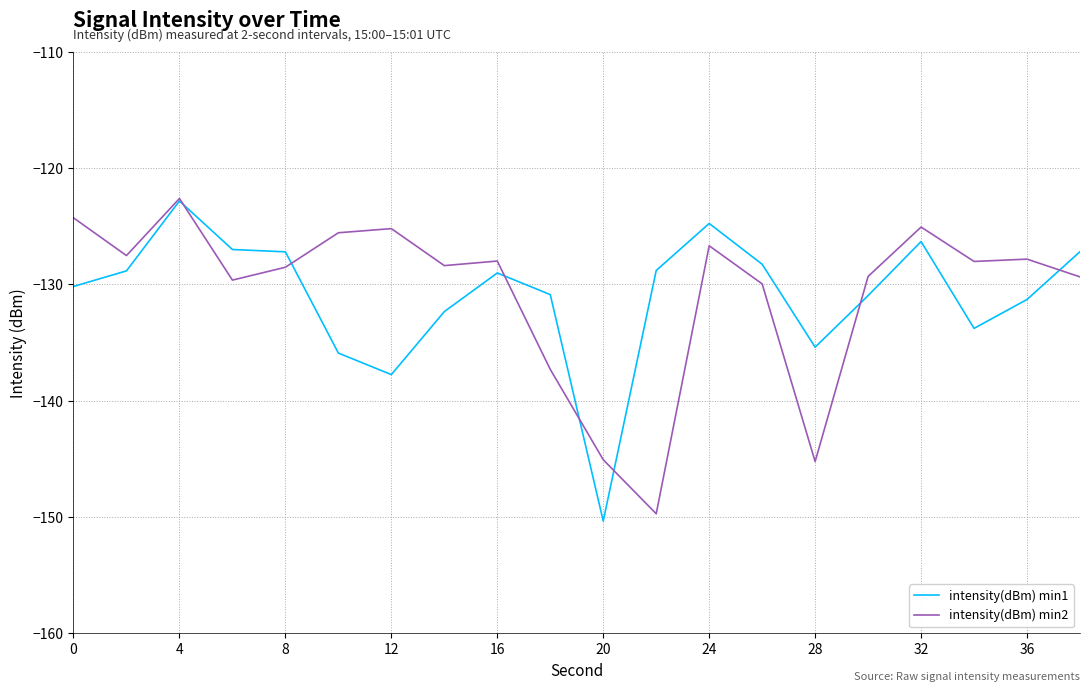

What are all the series names shown in the legend?

intensity(dBm) min1, intensity(dBm) min2